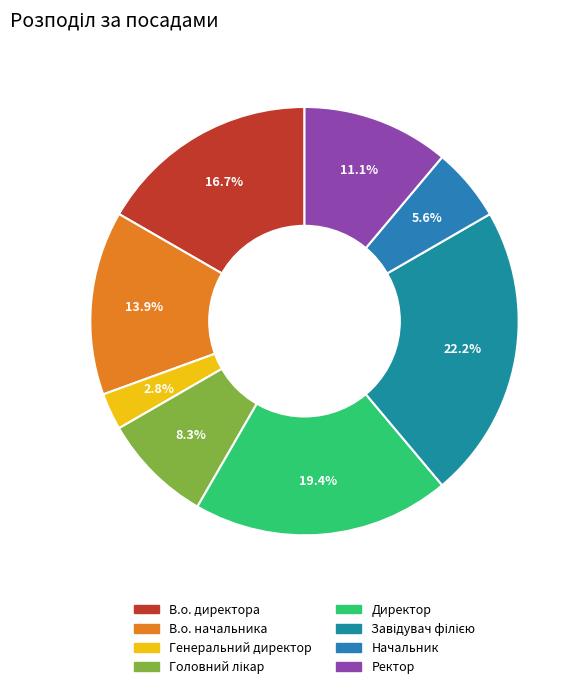

Rank the categories by value from highest to lowest.

Завідувач філією, Директор, В.о. директора, В.о. начальника, Ректор, Головний лікар, Начальник, Генеральний директор